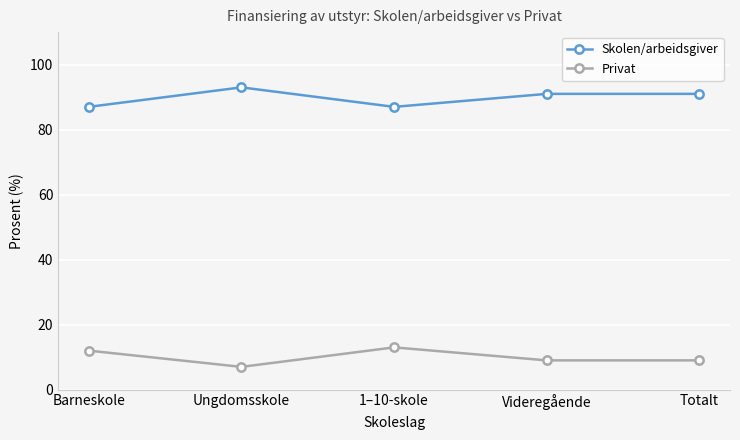

What is the total value across all series at 1–10-skole?

100